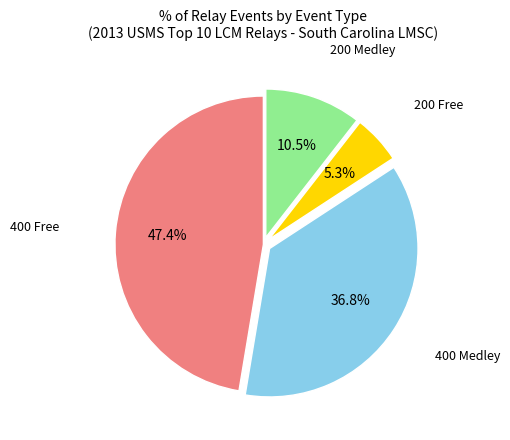

How many segments does this pie chart have?

4